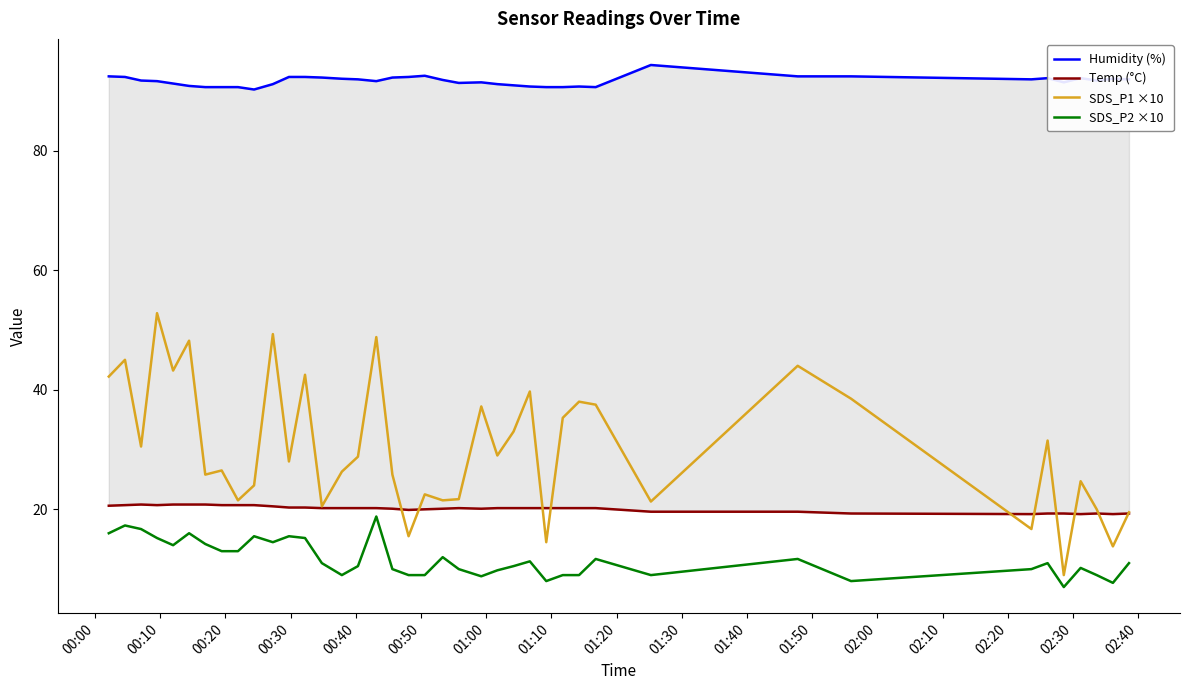

True or false: SDS_P2 ×10 and SDS_P1 ×10 cross at least once.

False